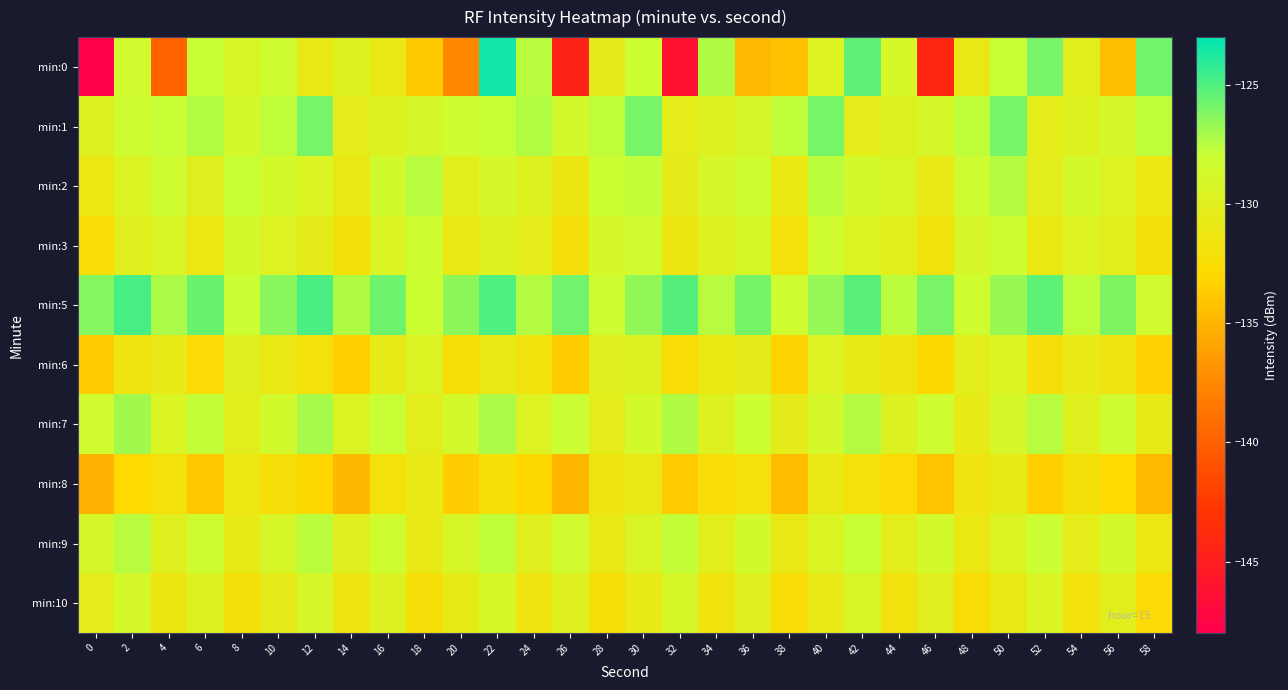

Which series has the widest spread of values?

min:0